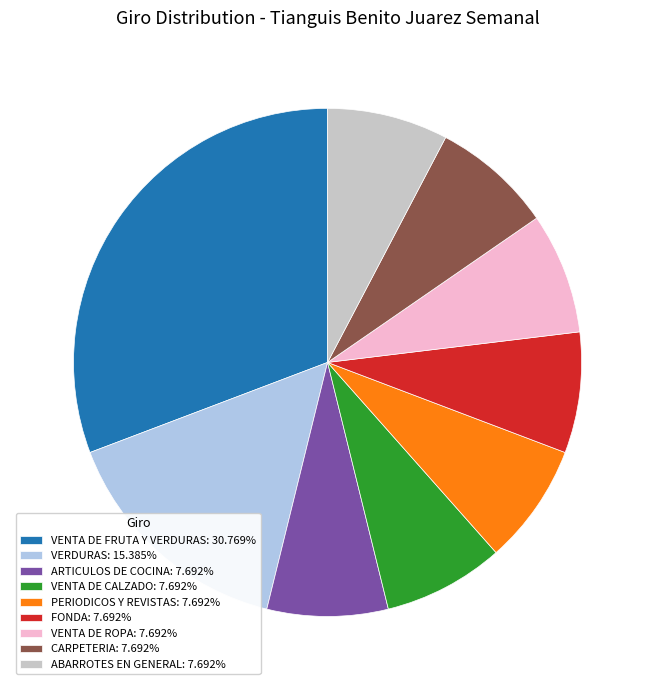

Is it true that FONDA is 8% of the pie?

True